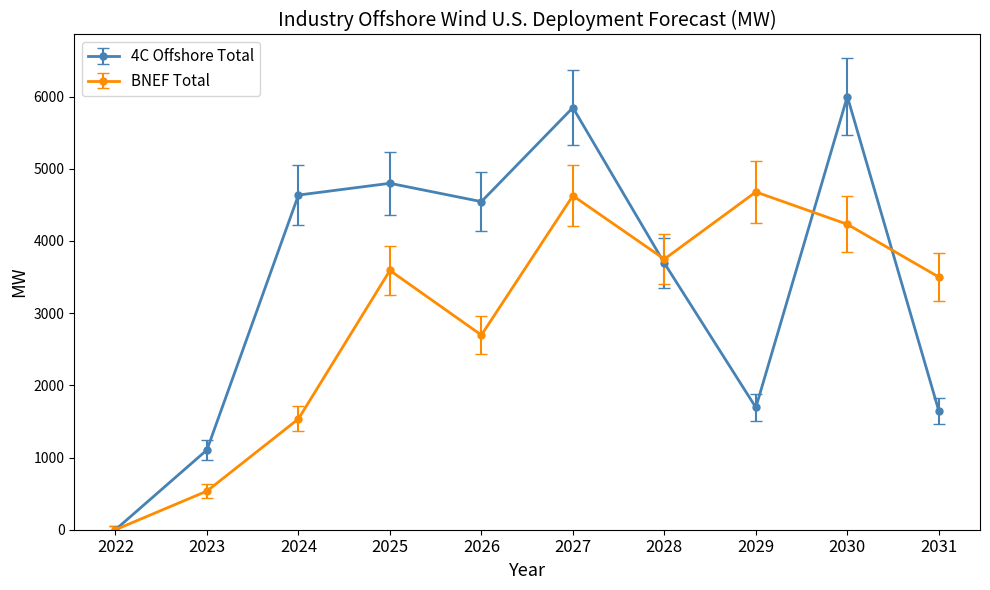

What is the difference between the BNEF Total values at 2028 and 2027?

877.6